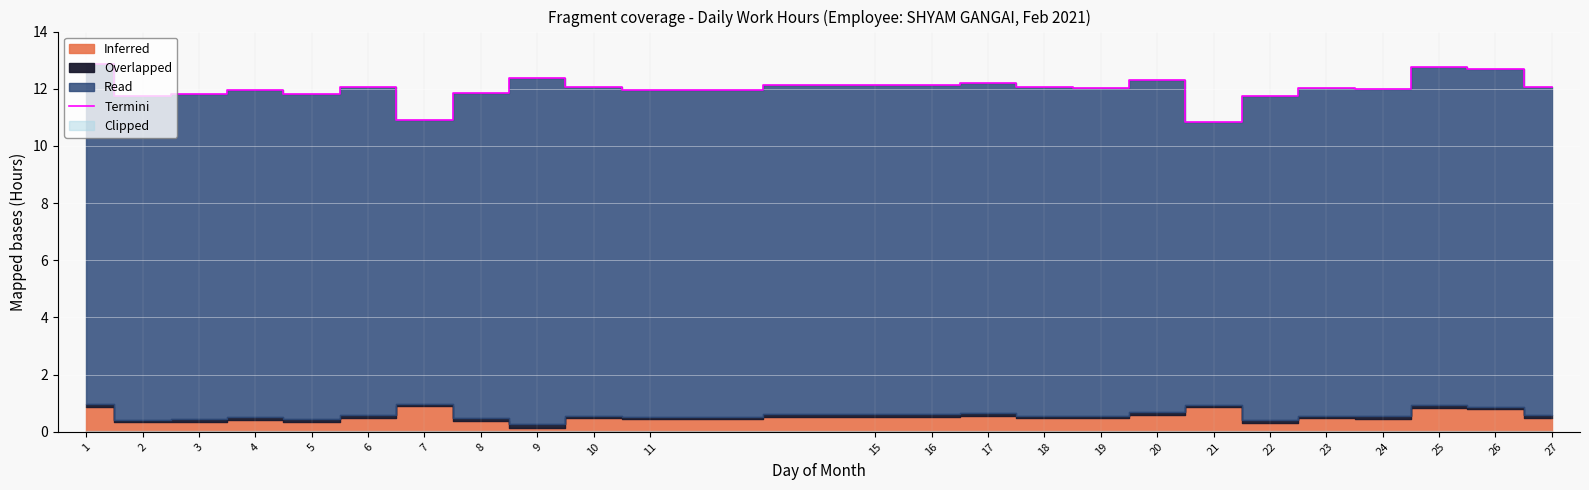

The value of Termini at 2 is 17.6. True or false?

False